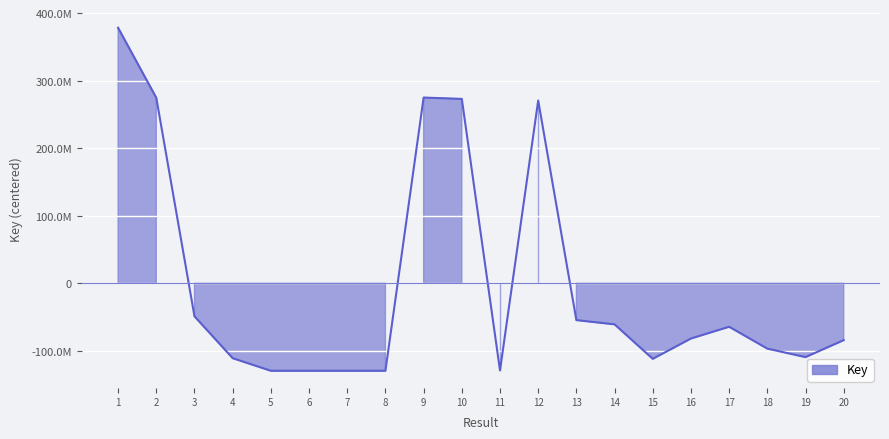

Reading left to right, what are all the values shown in this chart?

378450498.4	274737138.4	-48971781.5	-110969493.5	-129649851.5	-129649847.5	-129649854.5	-129649849.5	275055939.4	273043484.4	-129165470.5	270654290.4	-54613253.5	-60887174.5	-111955334.5	-81868131.5	-64434787.5	-96842709.5	-109375084.5	-84258726.5